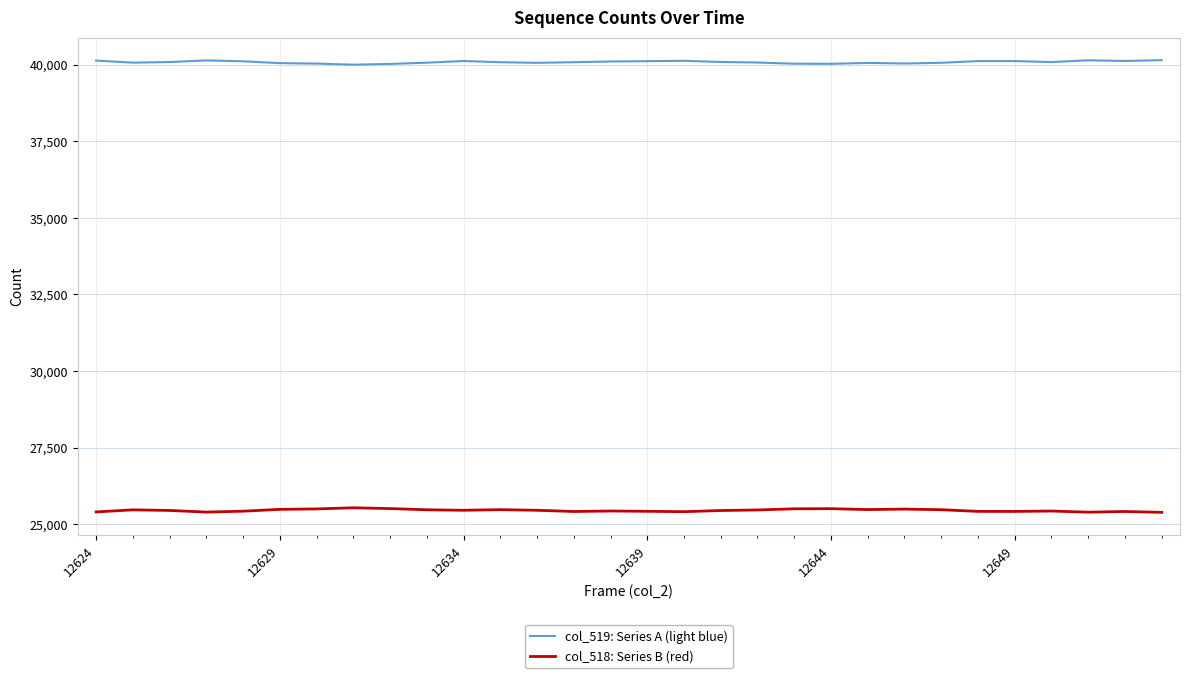

Which series has the largest total across all categories?

col_519: Series A (light blue)